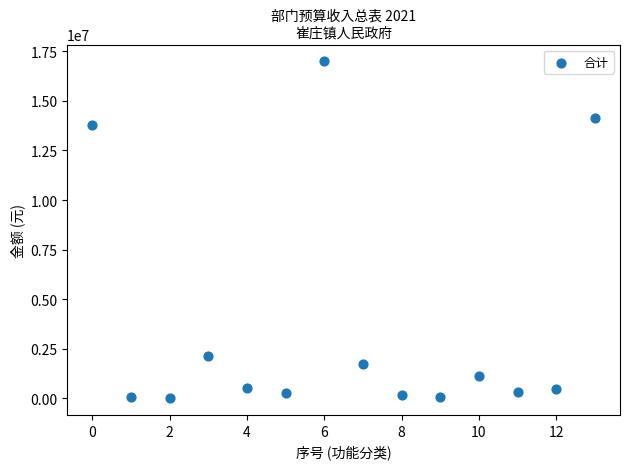

What is the range of Y values (max minus min)?

16976797.0